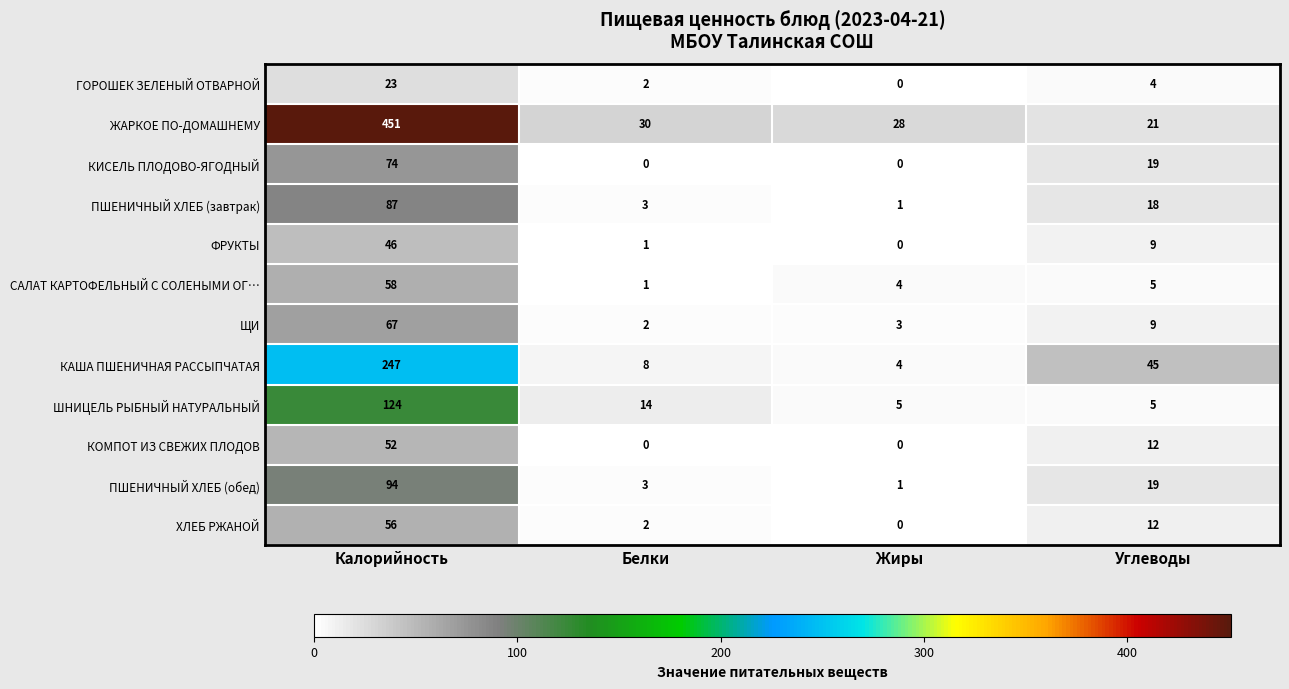

What is the difference between the highest and lowest values at Жиры?

28